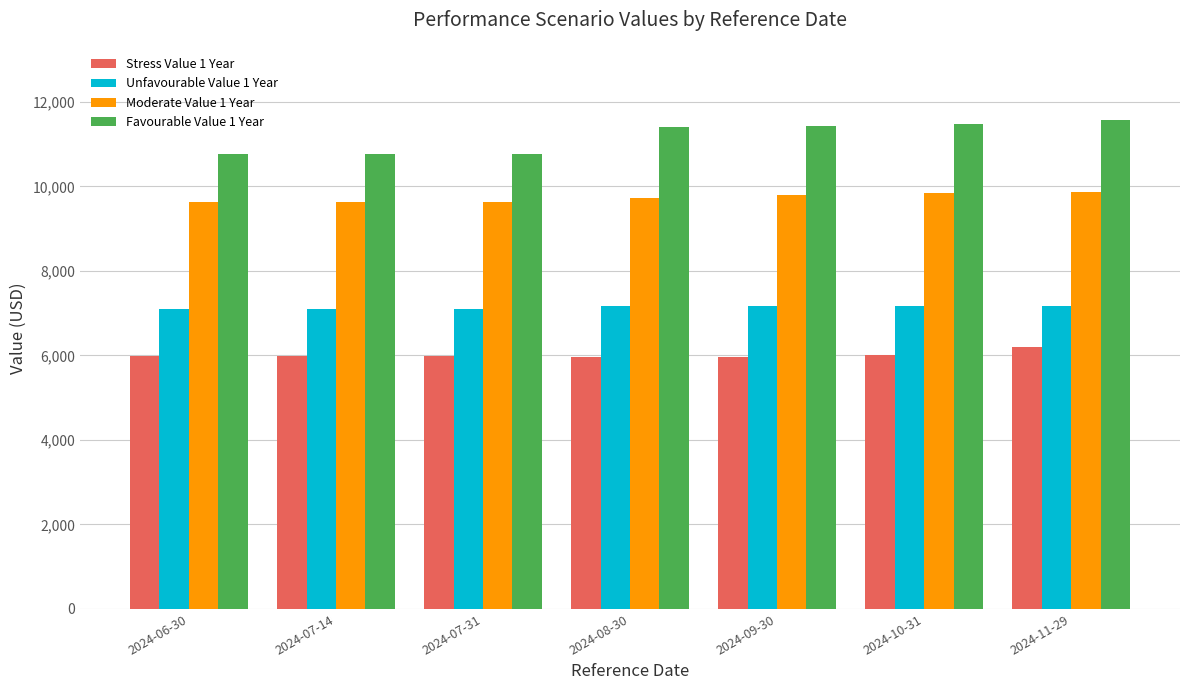

What is the minimum value shown in the chart?

5970